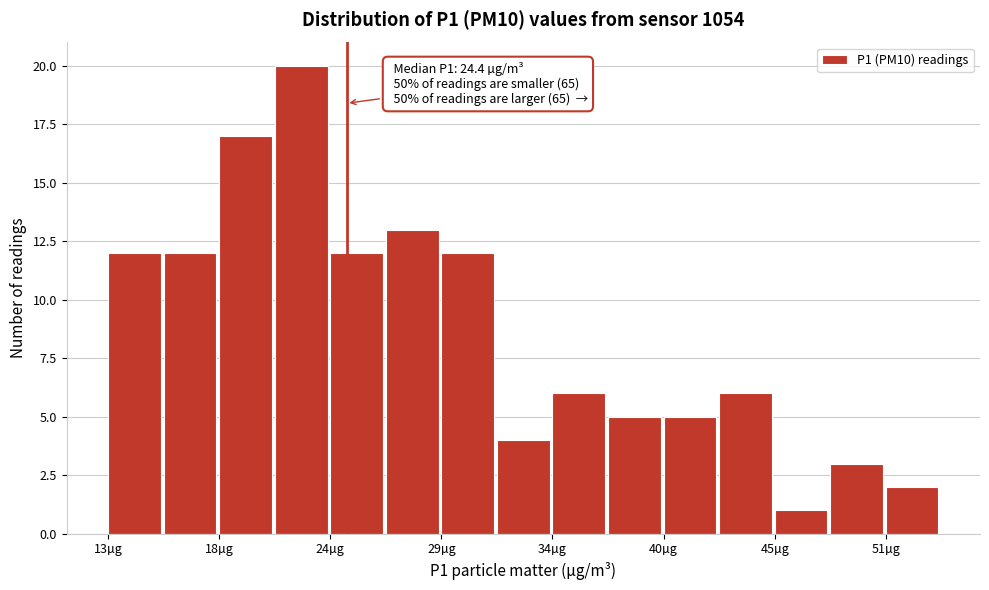

Read against the x-axis, roughly where is the centre of the tallest bar?

22